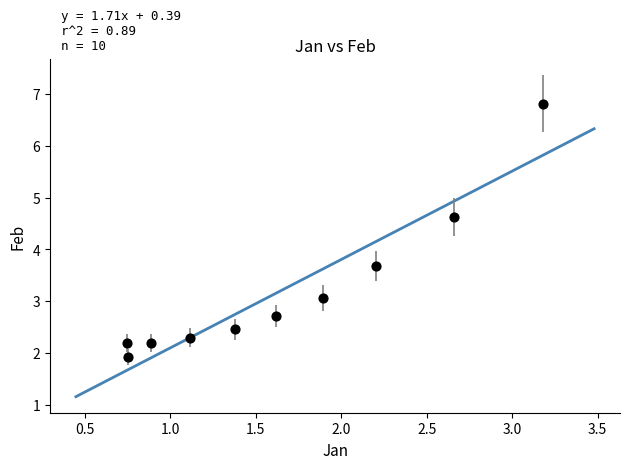

What is the range of X values (max minus min)?

2.4